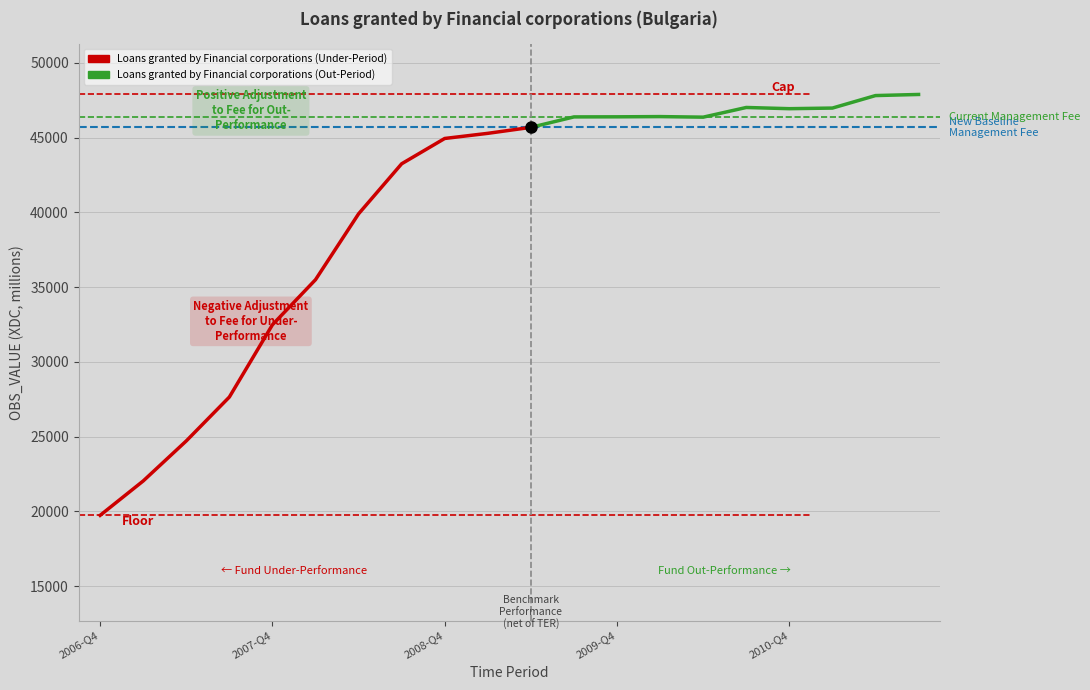

What is the sum of the values at 2010-Q3 and 2008-Q2?

86916